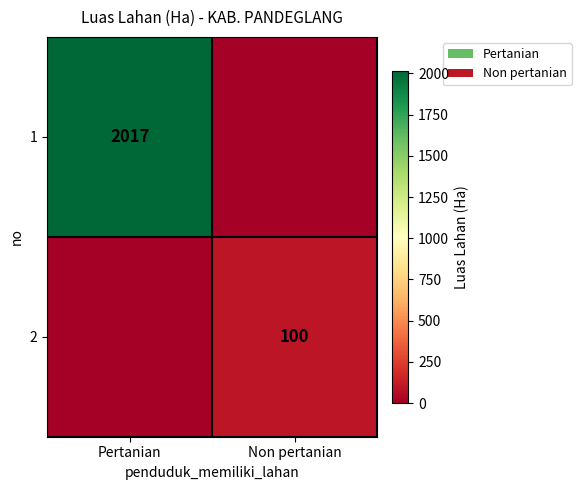

What is the total value across all series at Pertanian?

2017